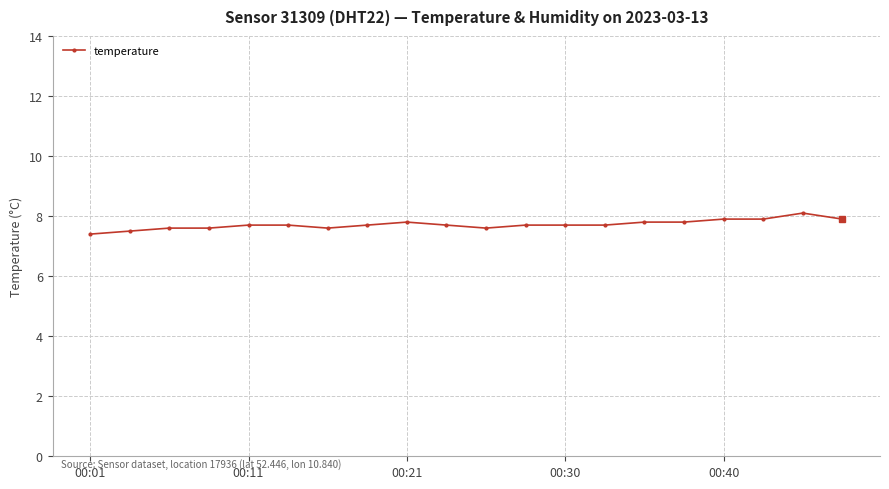

What is the difference between the second highest and minimum values?

0.5